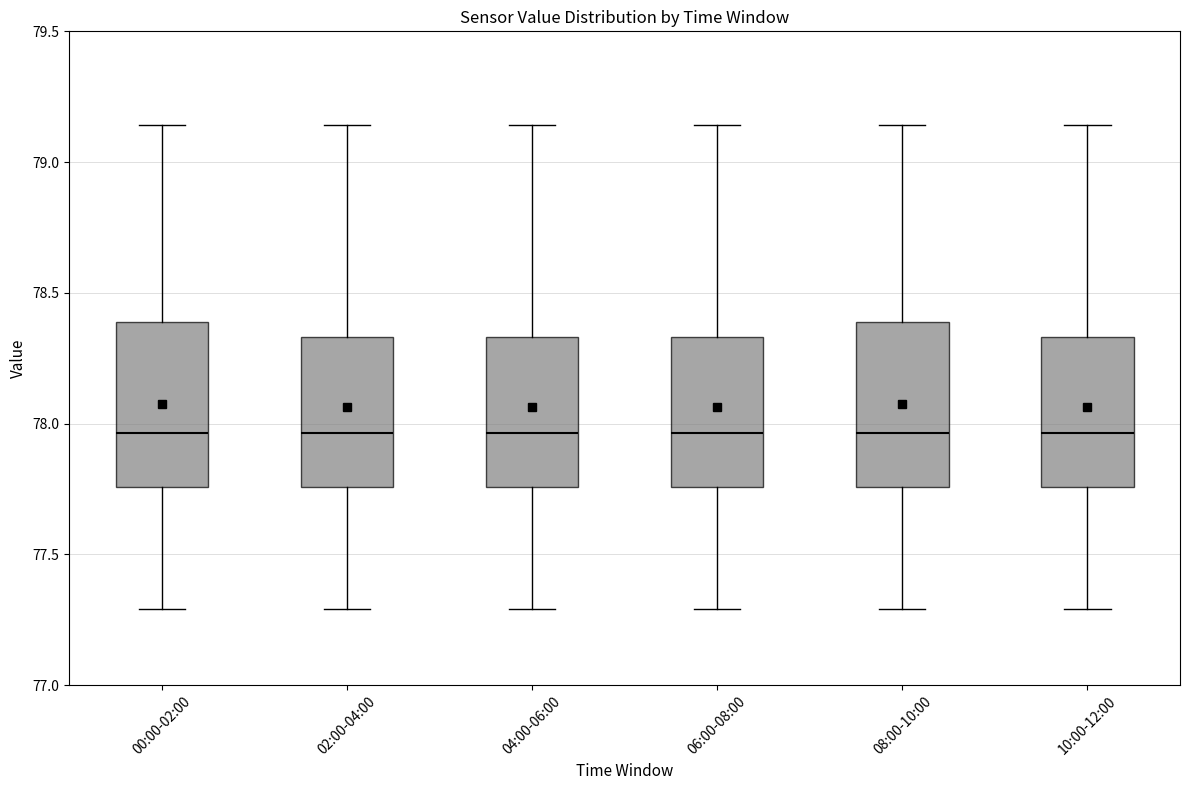

Reading left to right, read every box against the y-axis: the position of its median line, the range the box covers, and the ends of its whiskers. The values are not printed on the chart, so give them approximately, as read against the axis.

00:00-02:00: median 77.95, box 77.75 to 78.40, whiskers 77.30 to 79.15
02:00-04:00: median 77.95, box 77.75 to 78.35, whiskers 77.30 to 79.15
04:00-06:00: median 77.95, box 77.75 to 78.35, whiskers 77.30 to 79.15
06:00-08:00: median 77.95, box 77.75 to 78.35, whiskers 77.30 to 79.15
08:00-10:00: median 77.95, box 77.75 to 78.40, whiskers 77.30 to 79.15
10:00-12:00: median 77.95, box 77.75 to 78.35, whiskers 77.30 to 79.15